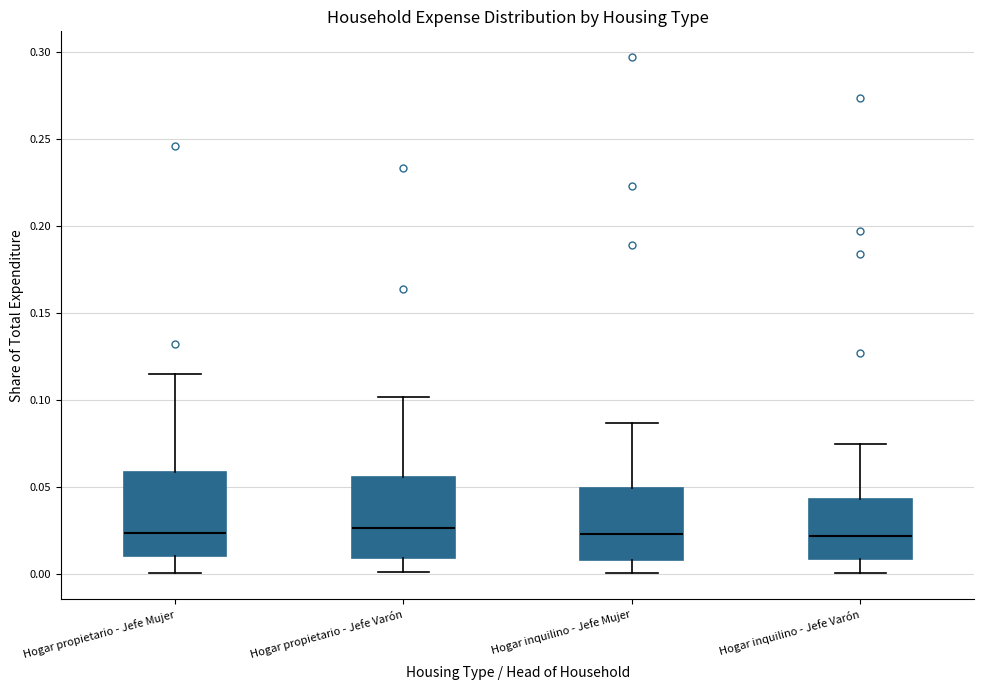

Where is the lower edge of the box for Hogar inquilino - Jefe Varón on the y-axis? The values are not printed on the chart, so give them approximately, as read against the axis.

0.010